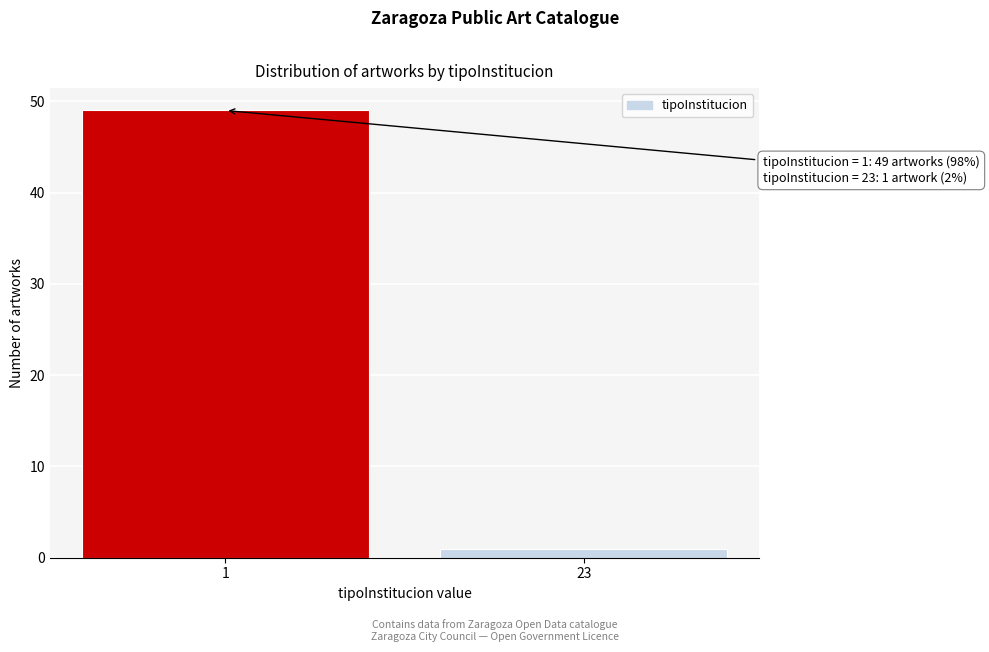

Reading right to left, list all the values displayed in this chart.

1	49